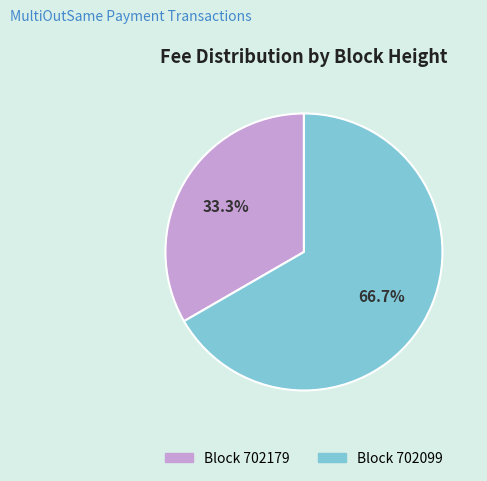

Is there a majority slice in this chart?

Yes